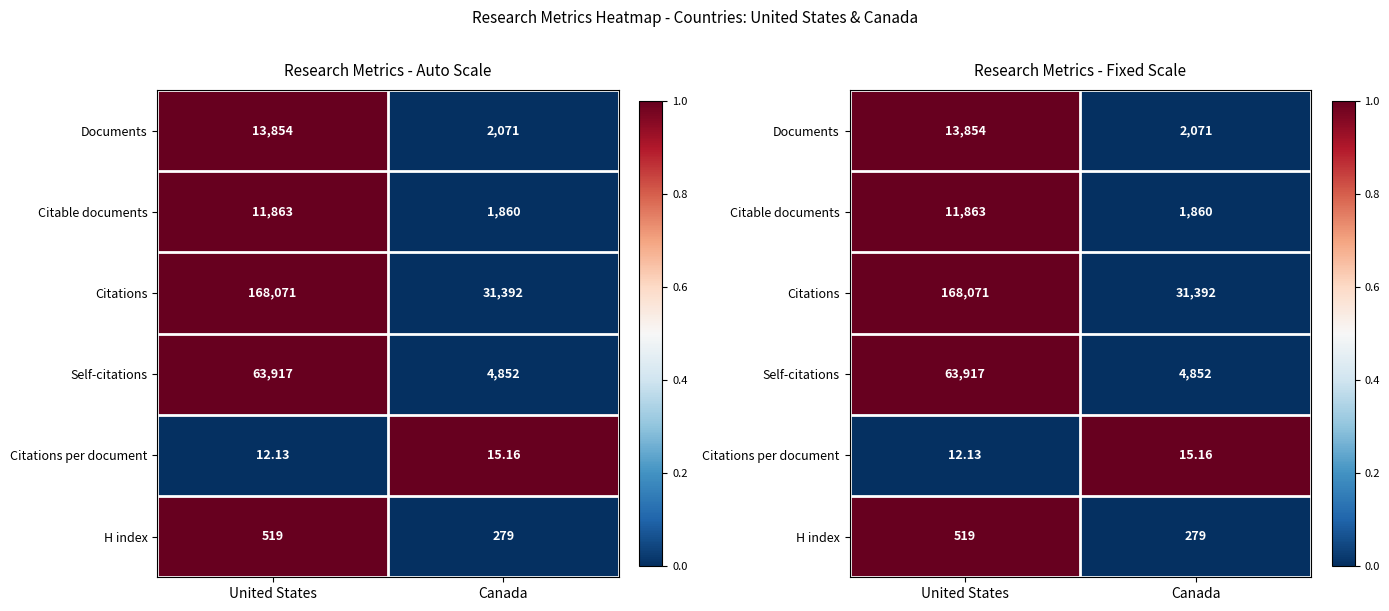

The Citable documents series shows 0 at Canada. True or false?

False